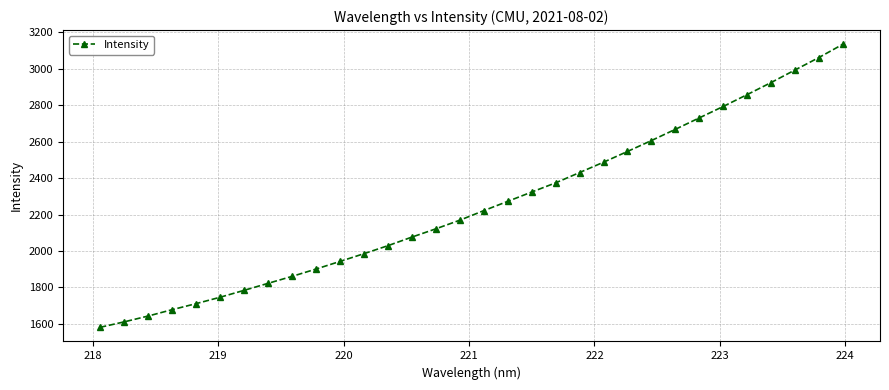

What is the value of the 17th point from the left?

2221.5